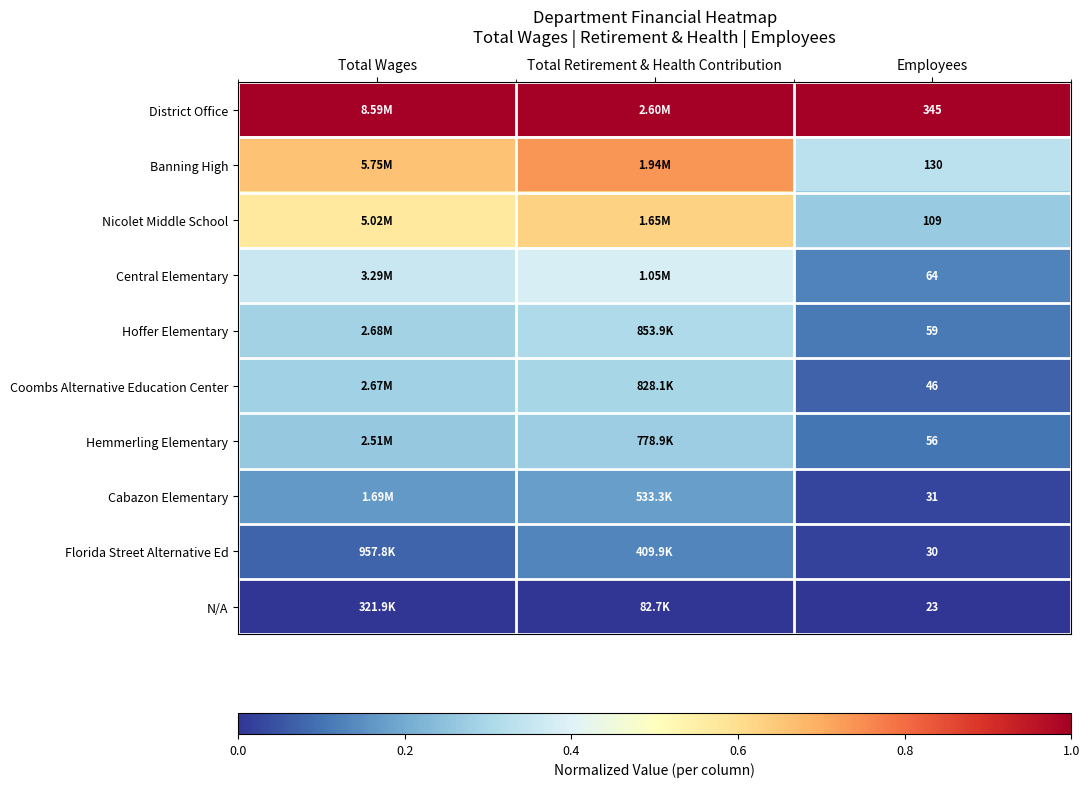

At how many categories does at least one series exceed 0?

3